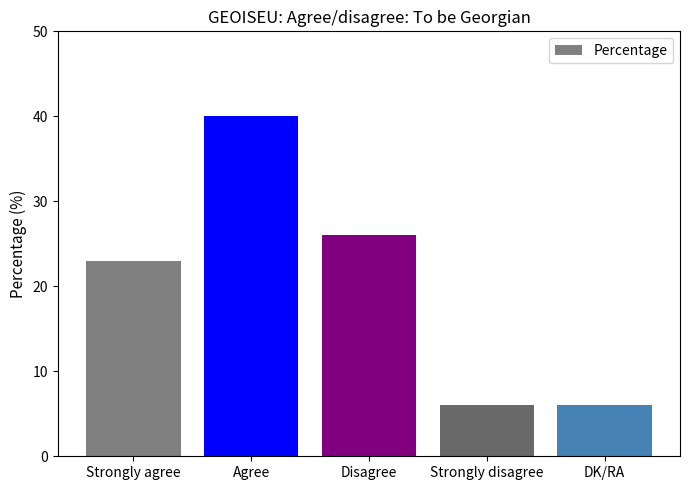

Which category has the highest value across all series?

Agree